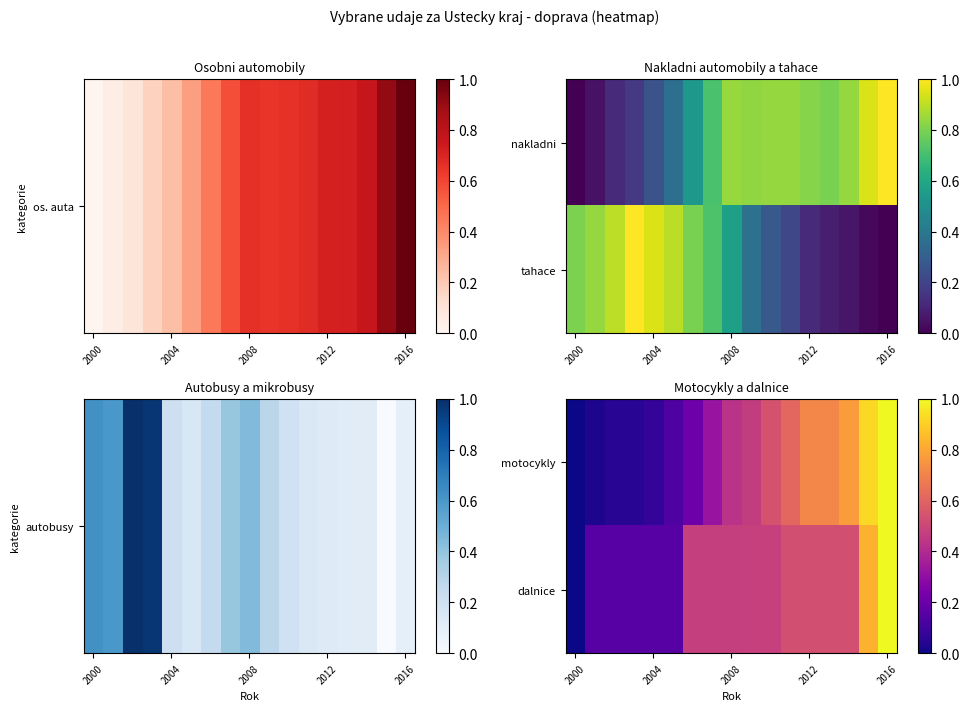

At which label does motocykly reach its minimum?

2000